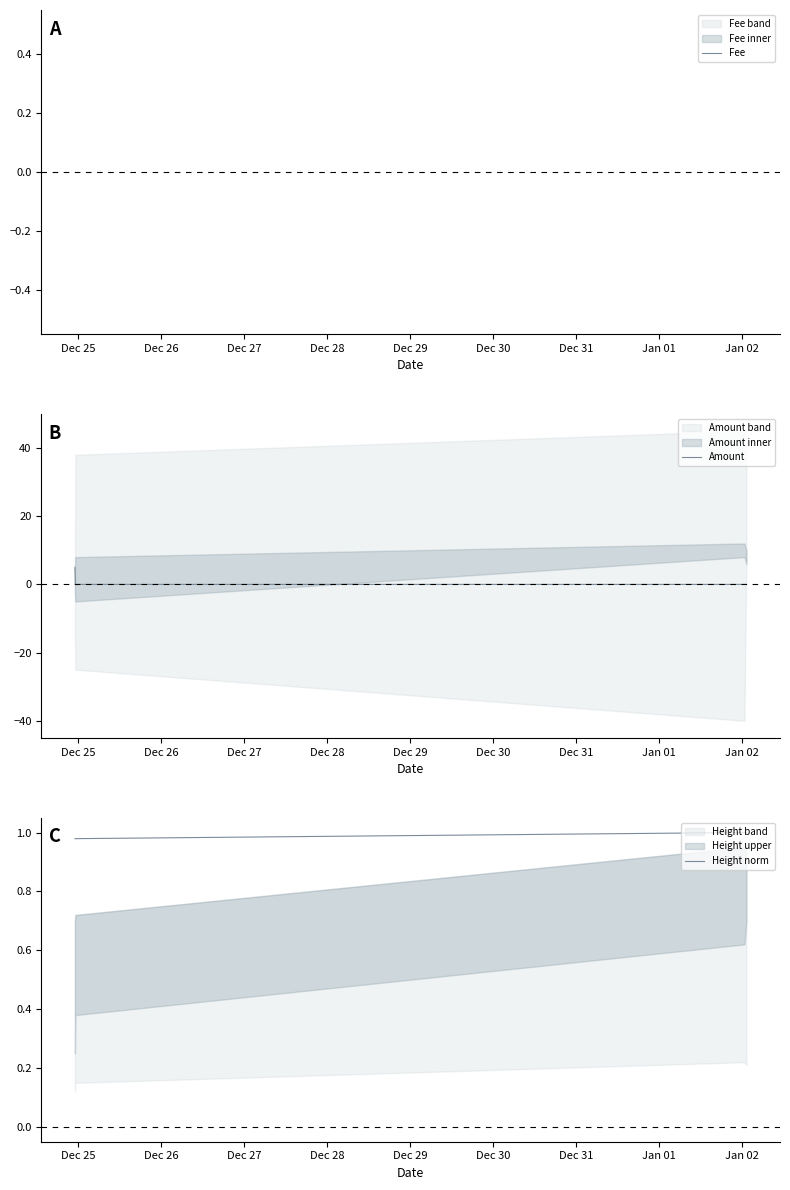

What is the maximum value for Amount?

5